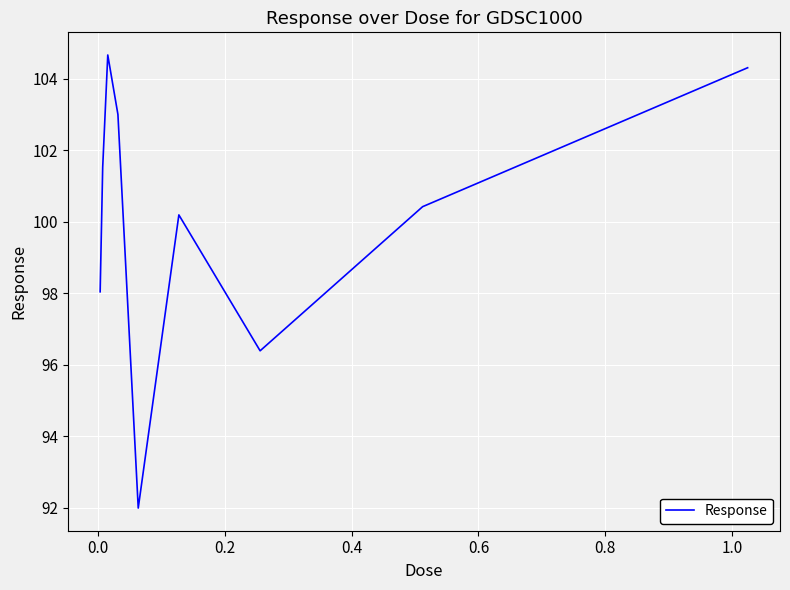

What is the average value?

100.1